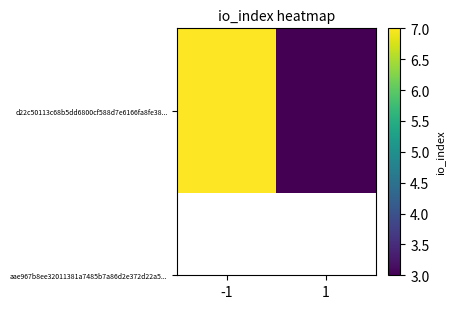

Rank the categories by value from highest to lowest.

-1, 1